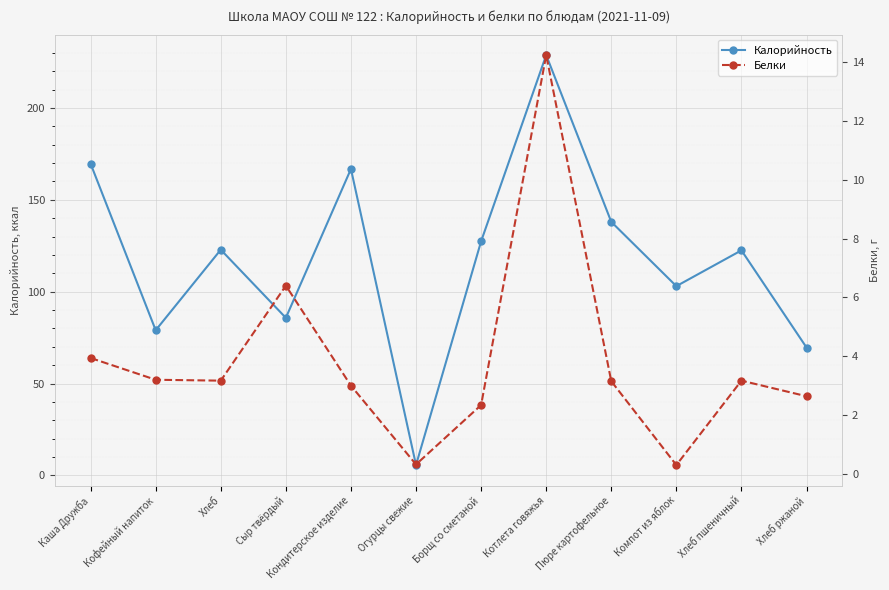

Which has a higher value, Кондитерское изделие or Каша Дружба?

Каша Дружба